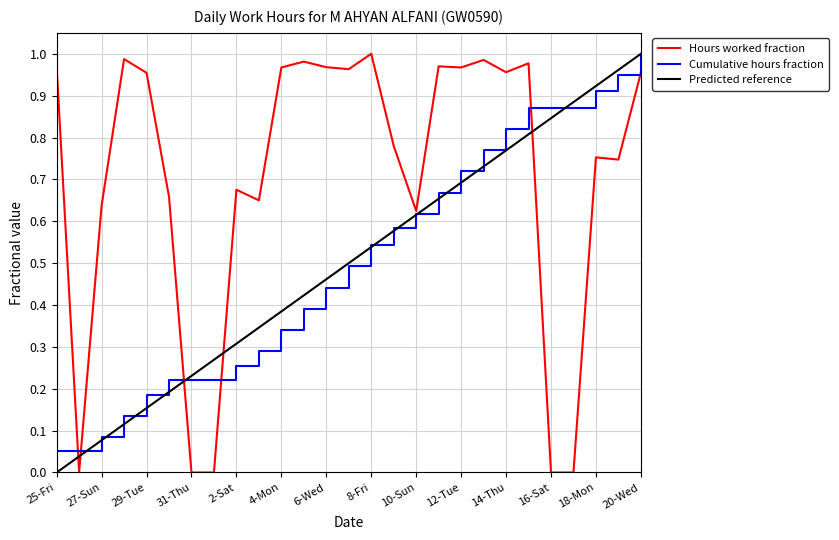

Which series has the largest total across all categories?

Hours worked fraction